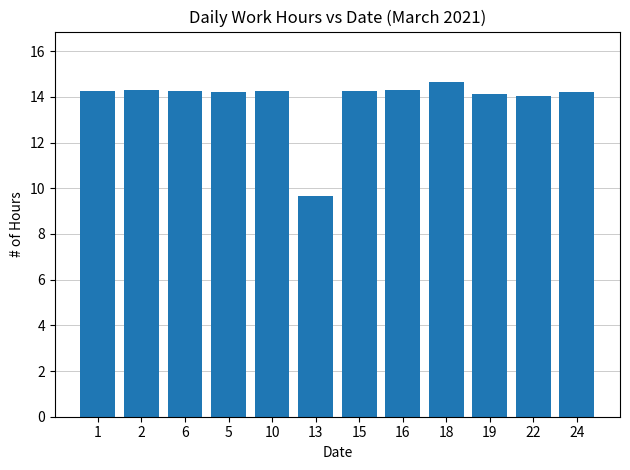

What is the ratio of the value at 2 to the value at 5?

1.0